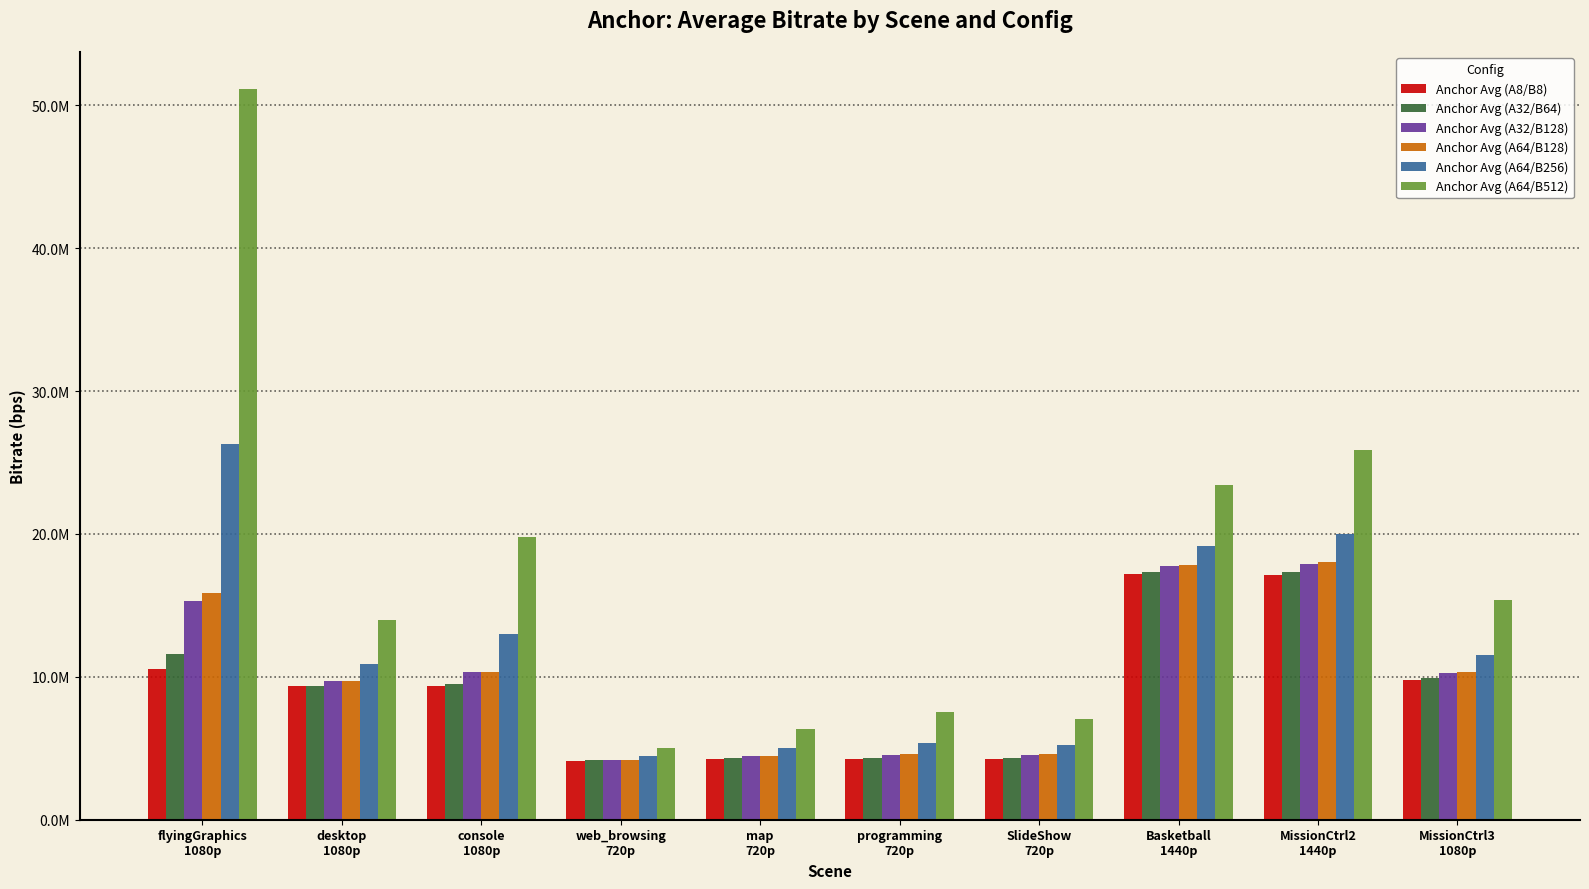

Which series has the largest range (max minus min)?

Anchor Avg (A64/B512)